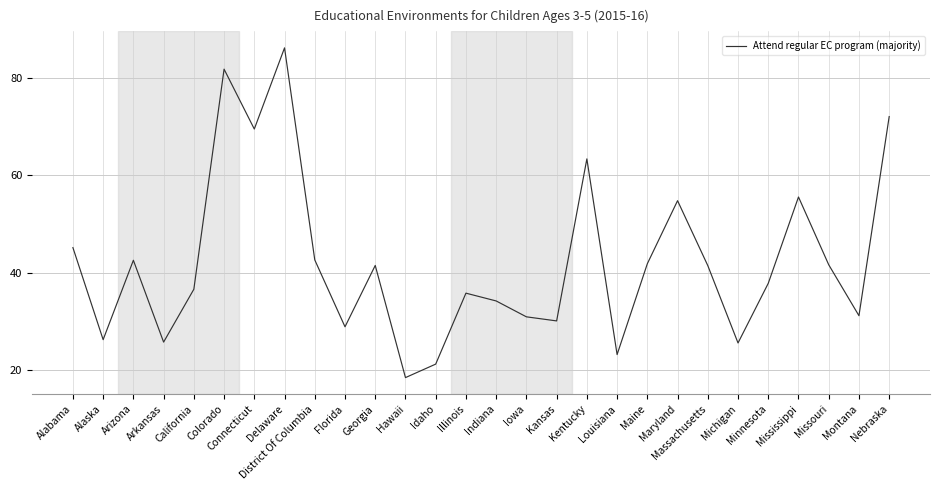

Which category has the lowest value across all series?

Hawaii